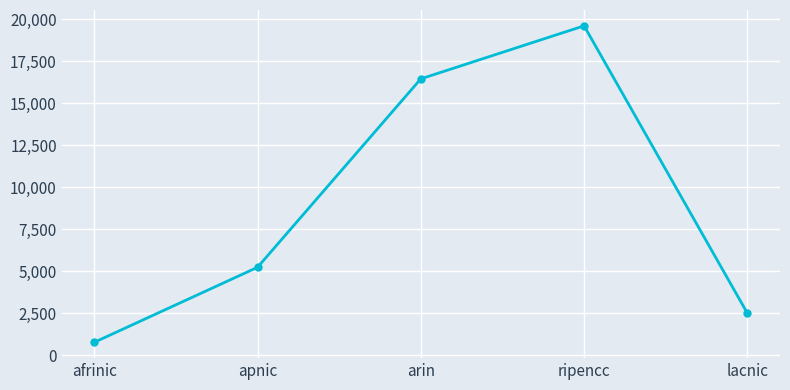

Reading left to right, list all the values displayed in this chart.

757	5226	16452	19611	2494